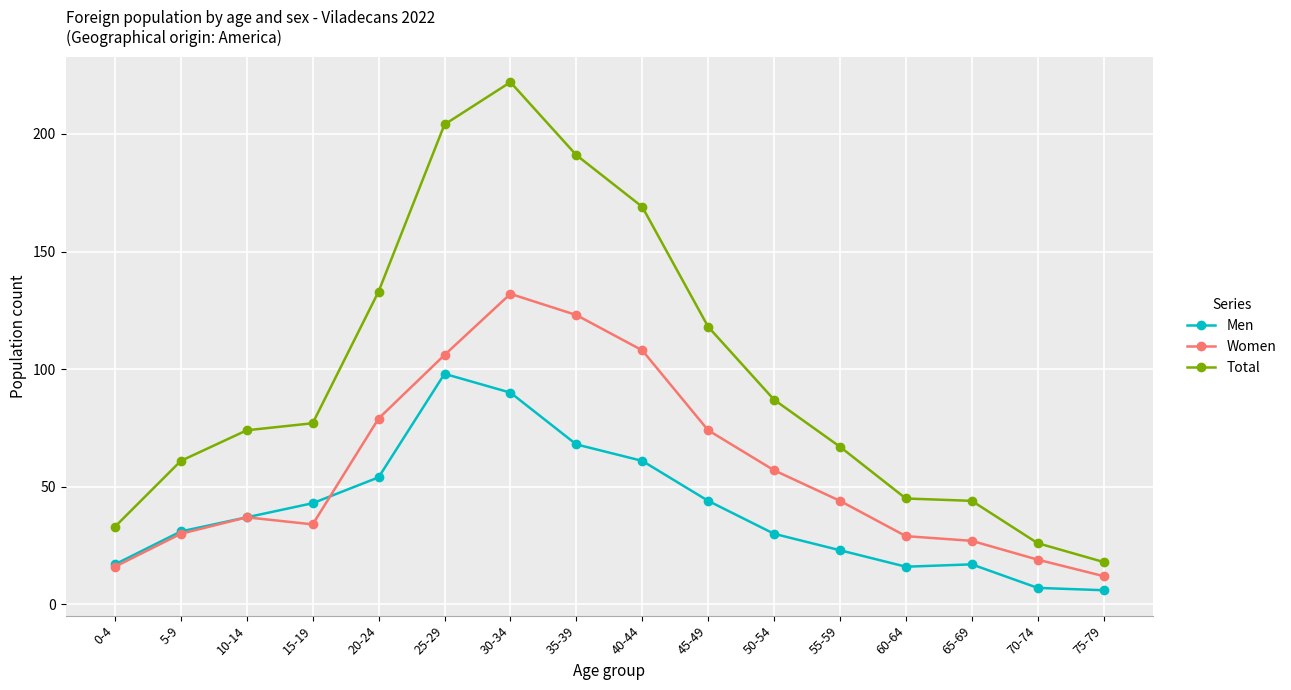

The Total series shows 31 at 60-64. True or false?

False